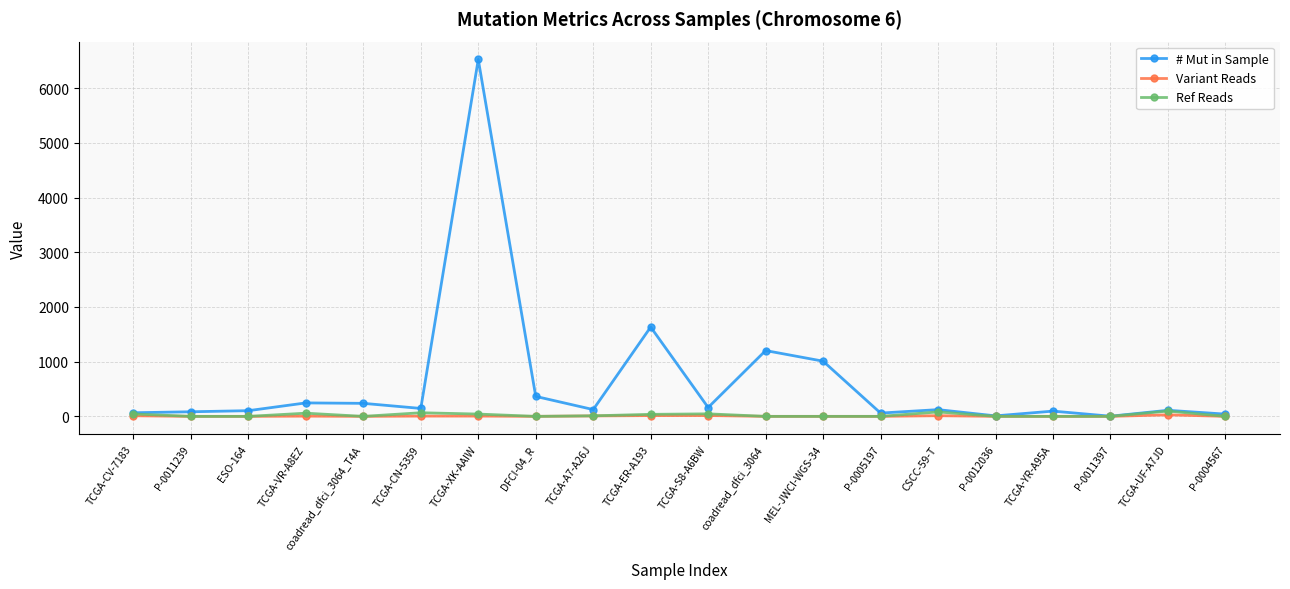

Which series has the largest total across all categories?

# Mut in Sample